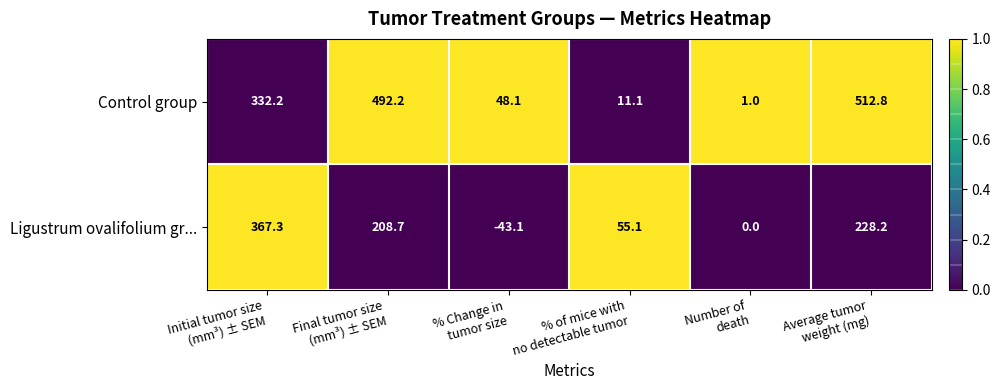

What is the average value of the Ligustrum ovalifolium gr... series?

136.0